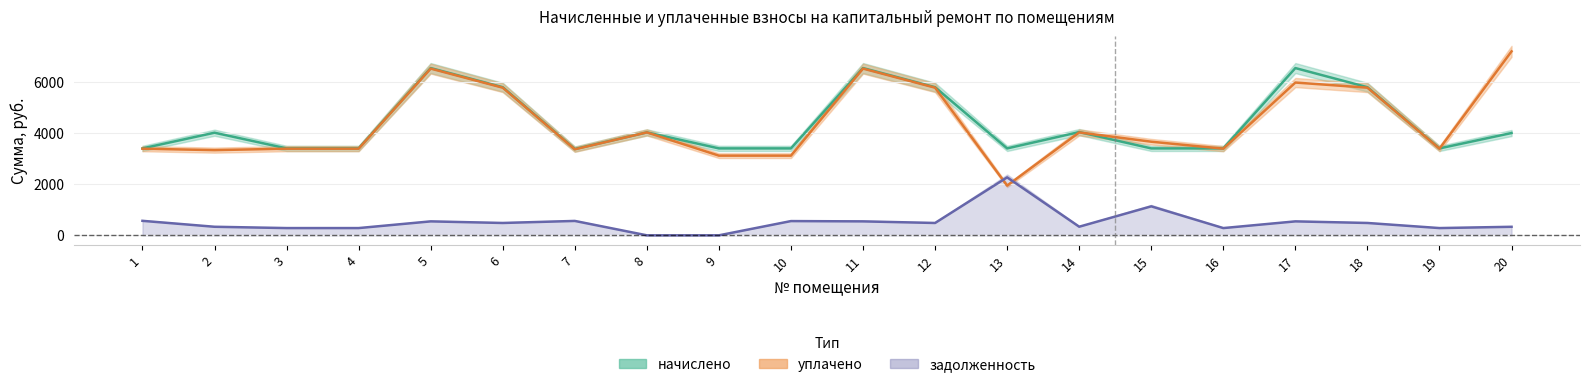

What is the sum of the задолженность values at 20 and 15?

1471.3